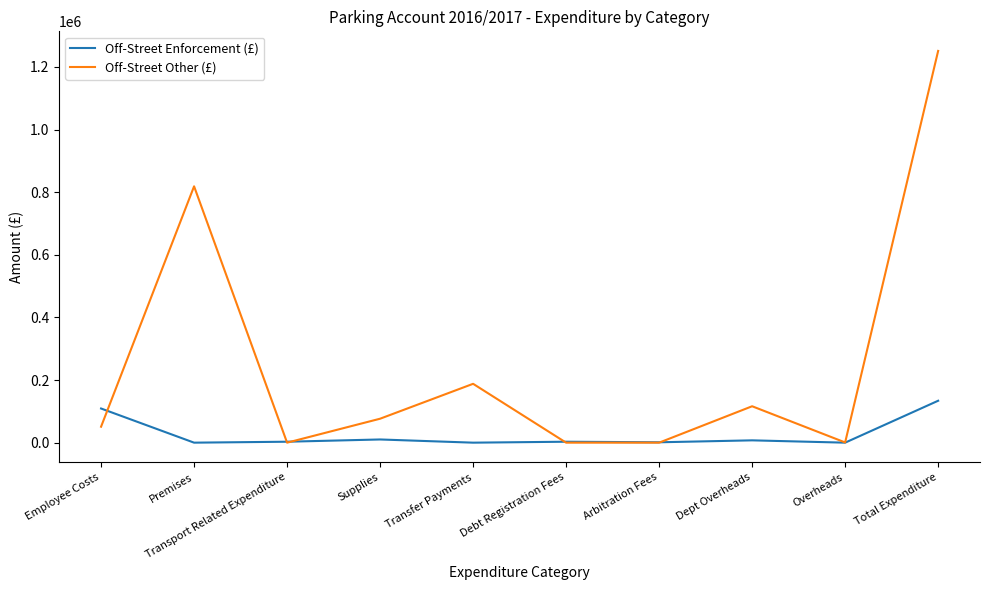

Which series has the largest total across all categories?

Off-Street Other (£)